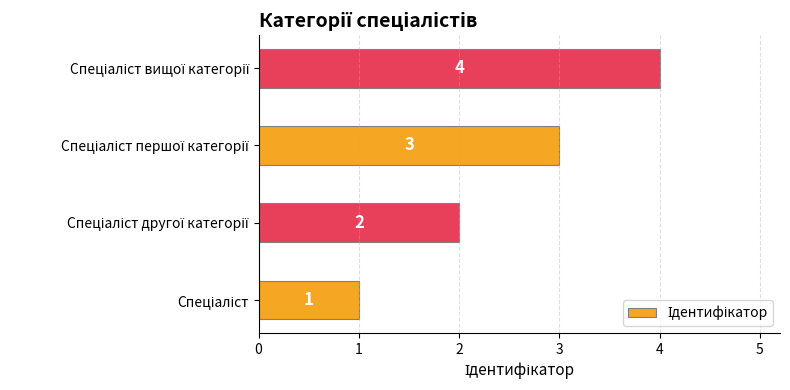

Count the values in the range 2 to 4.

3